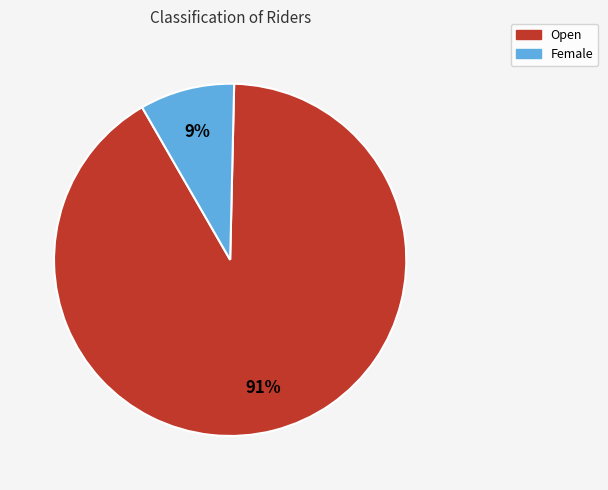

Is it true that Female is 15% of the pie?

False